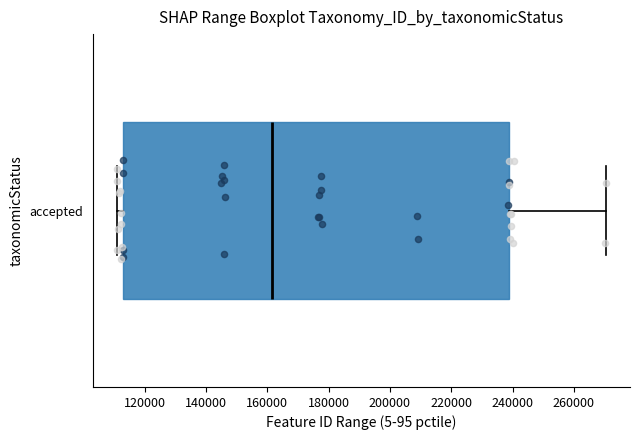

Transcribe this box plot: give where the median line is, the range the box spans, and where the two whiskers end, as read against the x-axis. The values are not printed on the chart, so give them approximately, as read against the axis.

median 162000, box 112000 to 238000, whiskers 112000 (just left of the box's left edge) to 270000